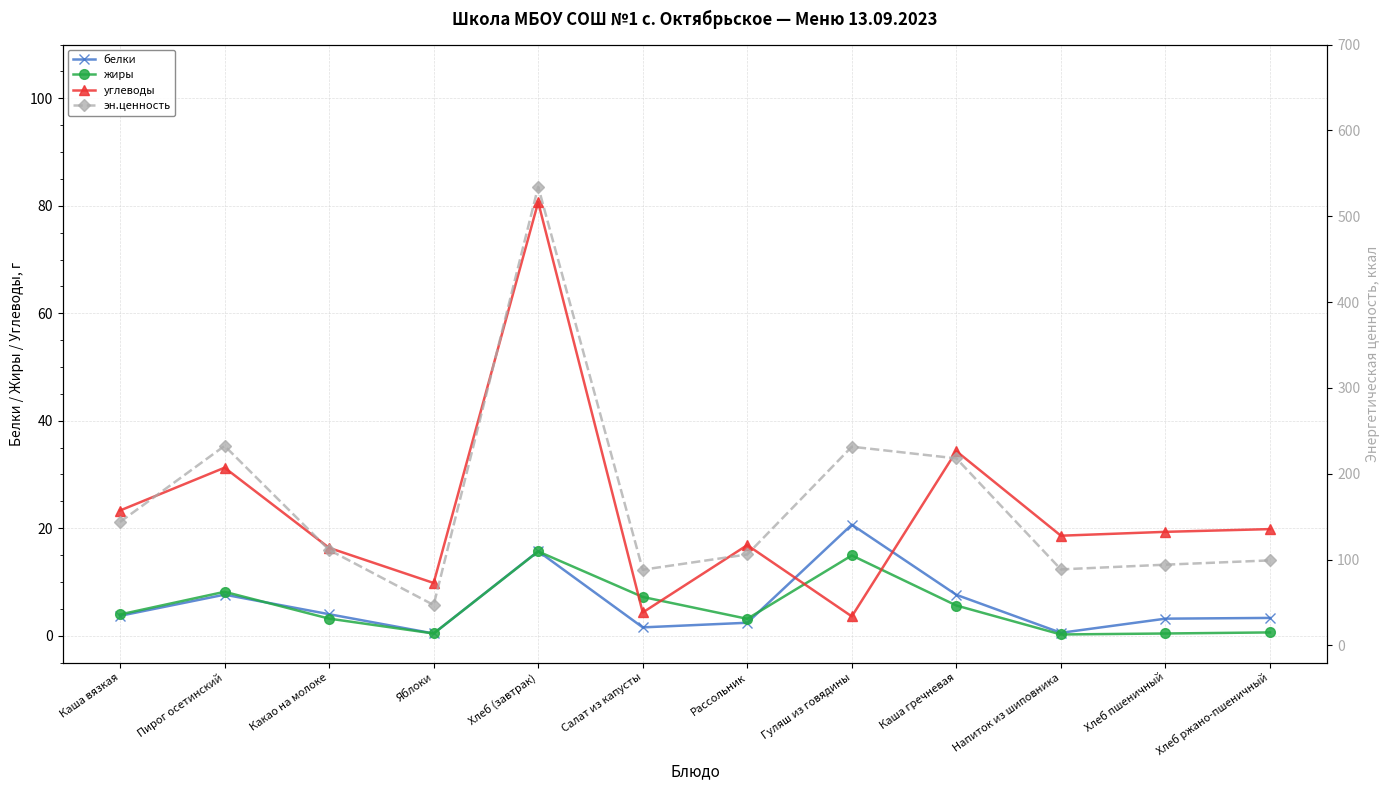

Where does the жиры series first go above 3?

Каша вязкая